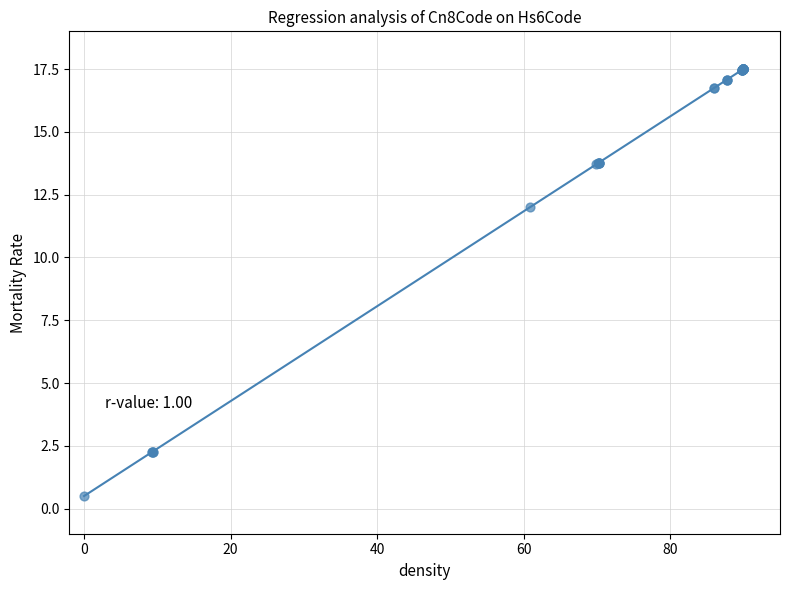

What Y value in the scatter plot is closest to 9?

12.0